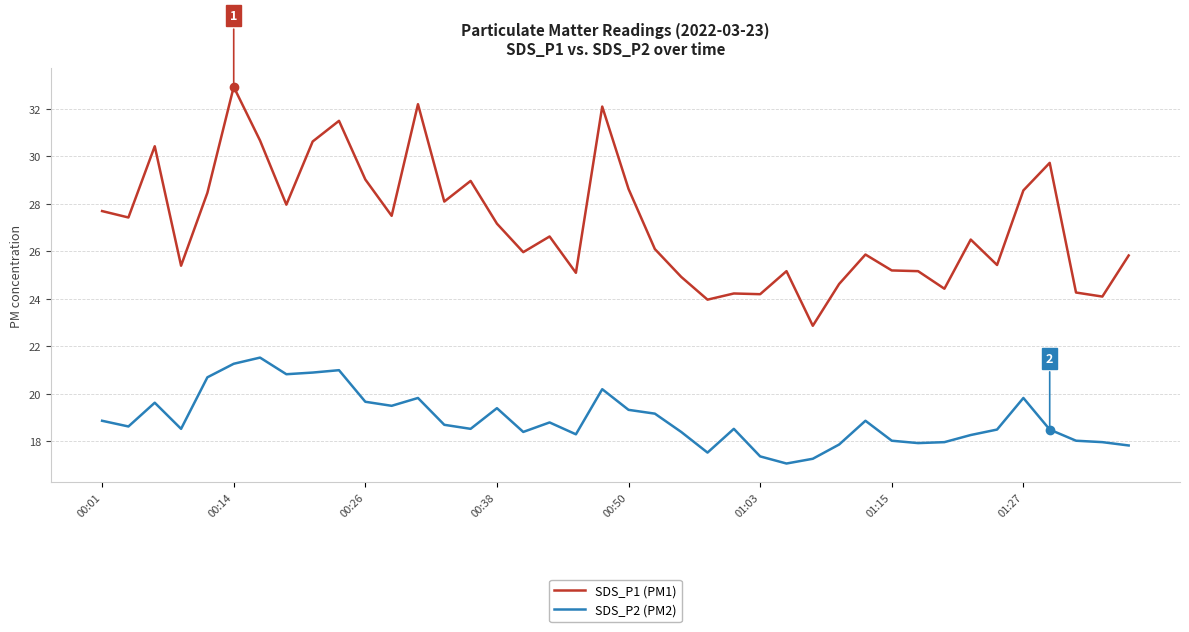

Rank the series by their average value, from lowest to highest.

SDS_P2 (PM2), SDS_P1 (PM1)